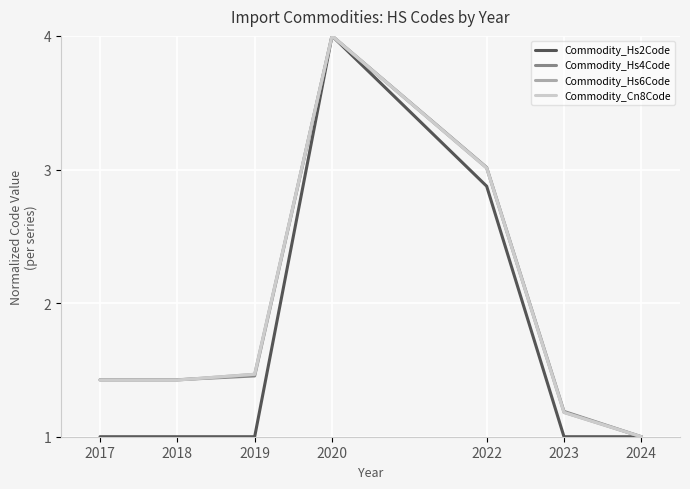

Between 2018 and 2023, which series saw the biggest shift?

Commodity_Cn8Code